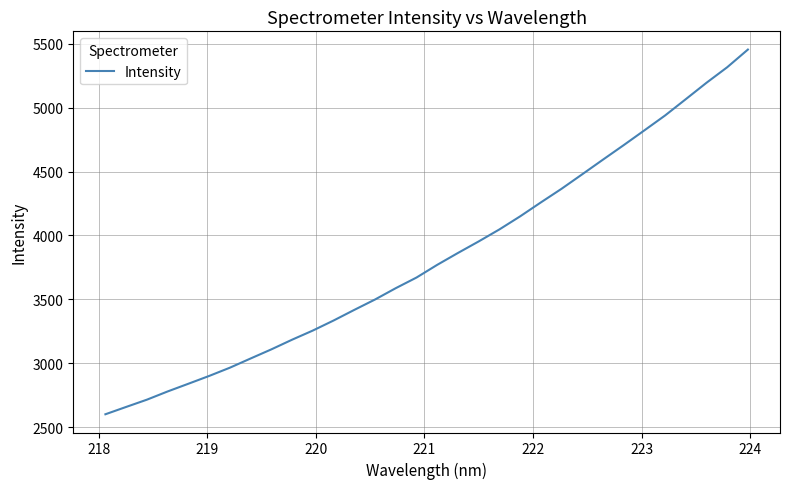

How many lines are shown in the chart?

1